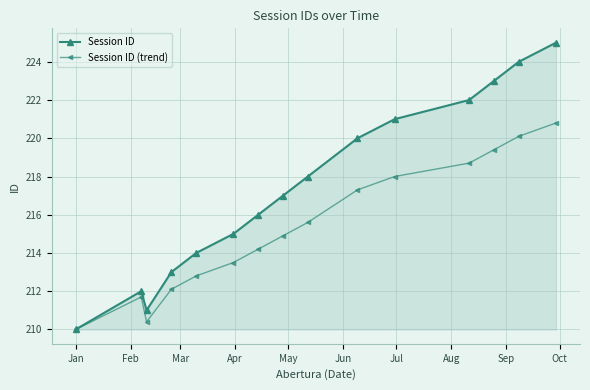

Rank the series by their maximum value, from lowest to highest.

Session ID (trend), Session ID